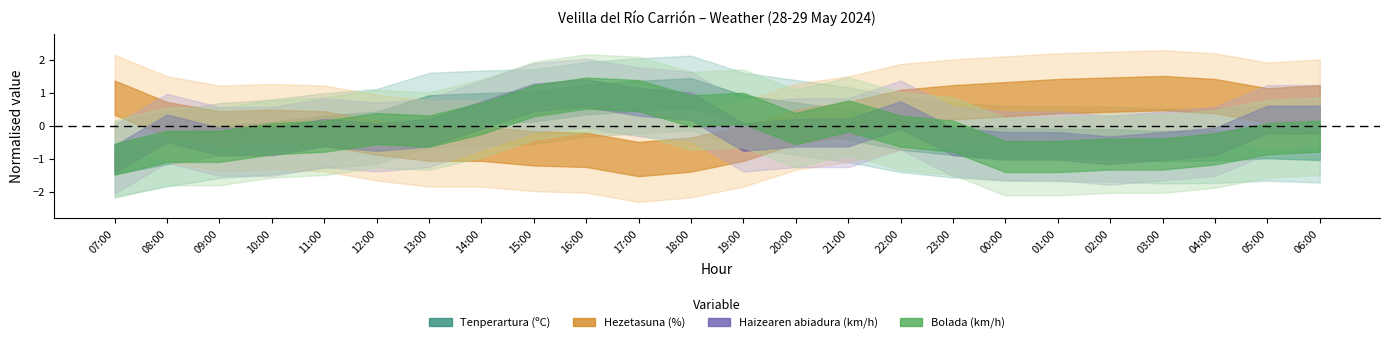

True or false: Bolada (km/h) and Haizearen abiadura (km/h) intersect in this chart.

False